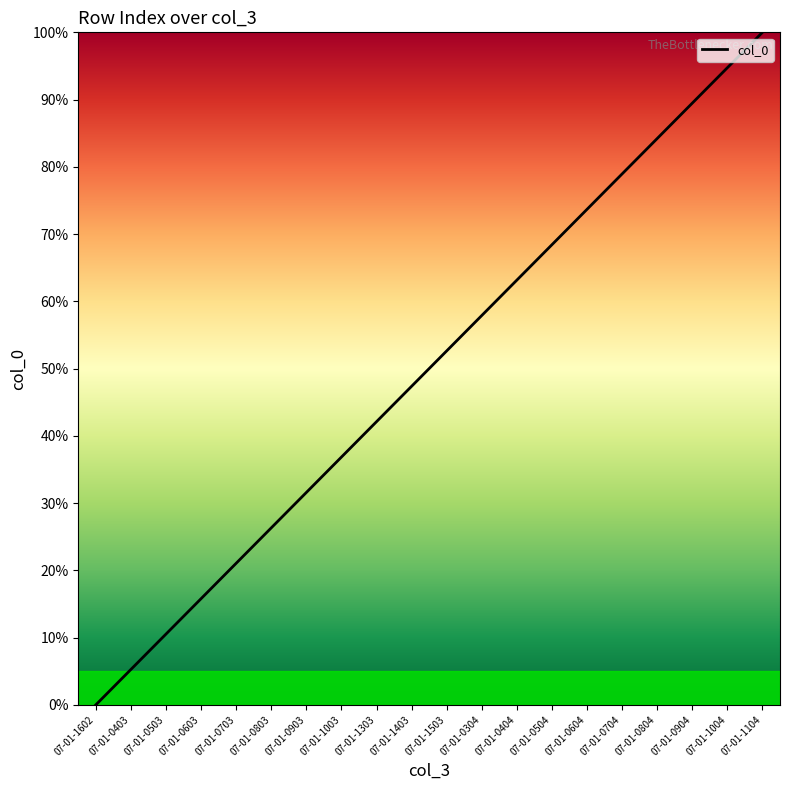

How many values are below 52?

10